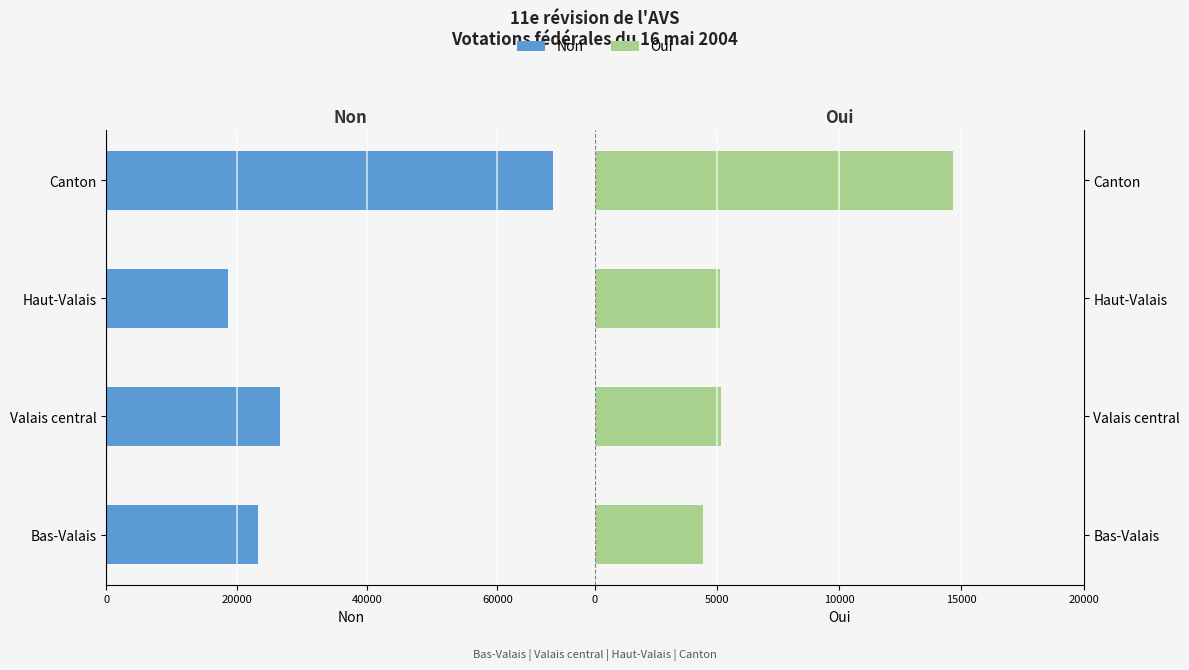

Reading right to left, transcribe all the data shown in this chart.

Non: -68586	-18691	-26654	-23241
Oui: 14648	5107	5138	4403